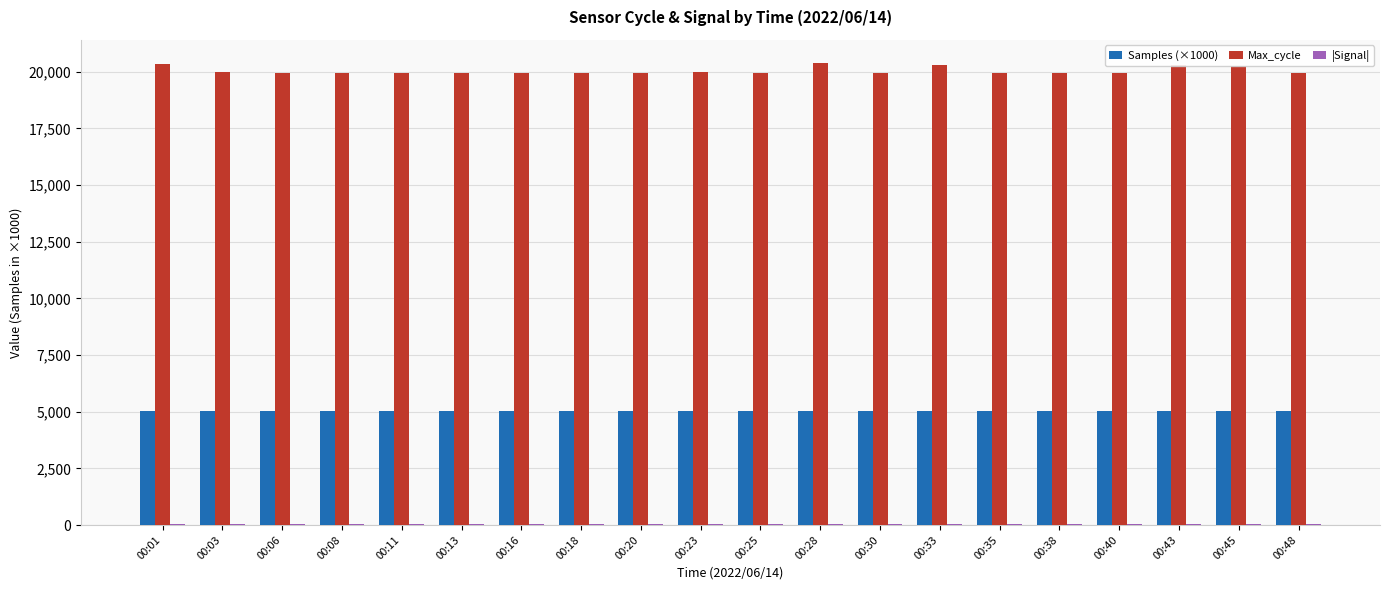

What is the total value across all series at 00:28?

25485.4